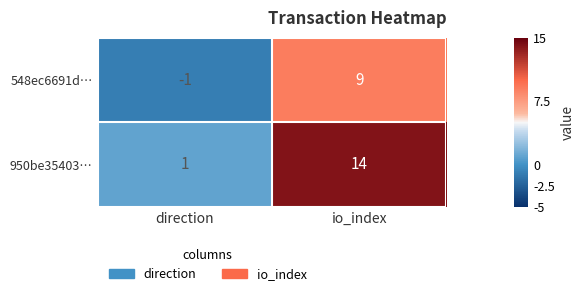

Reading left to right, transcribe all the data shown in this chart.

548ec6691d…: direction=-1	io_index=9
950be35403…: direction=1	io_index=14